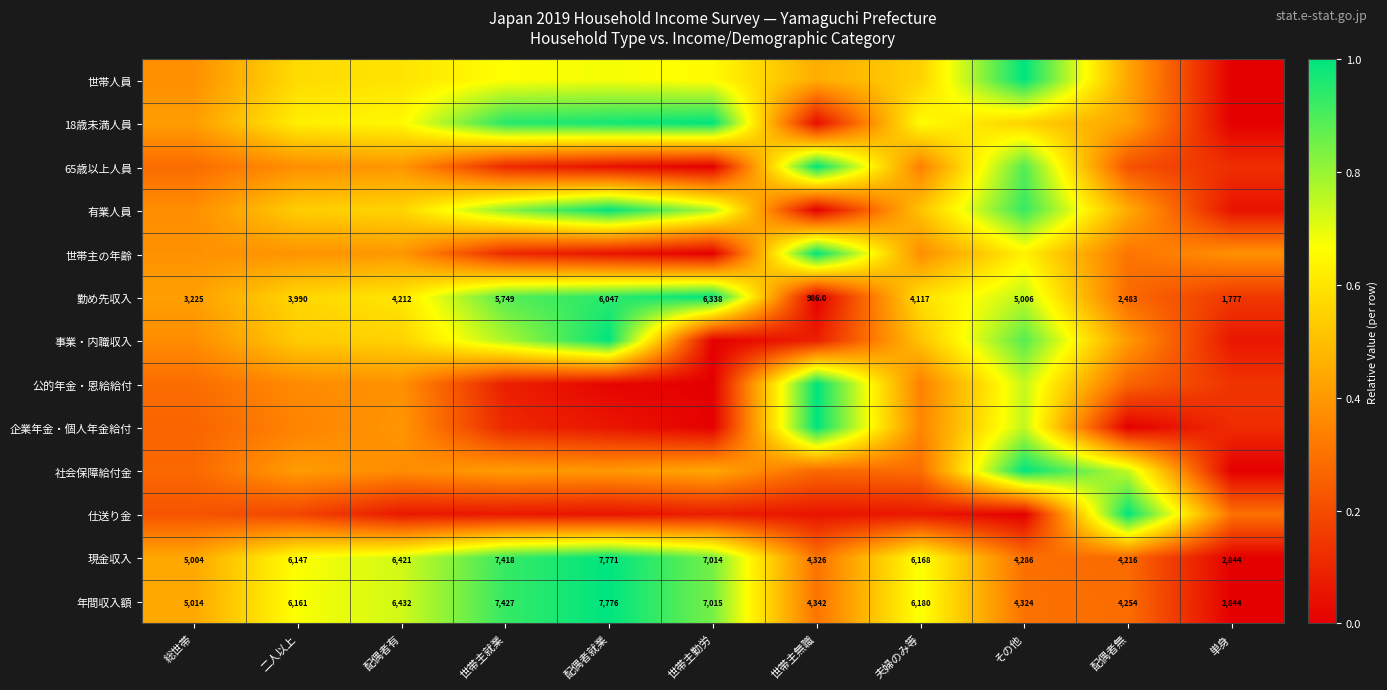

At which label is 現金収入 closest to 5307?

総世帯